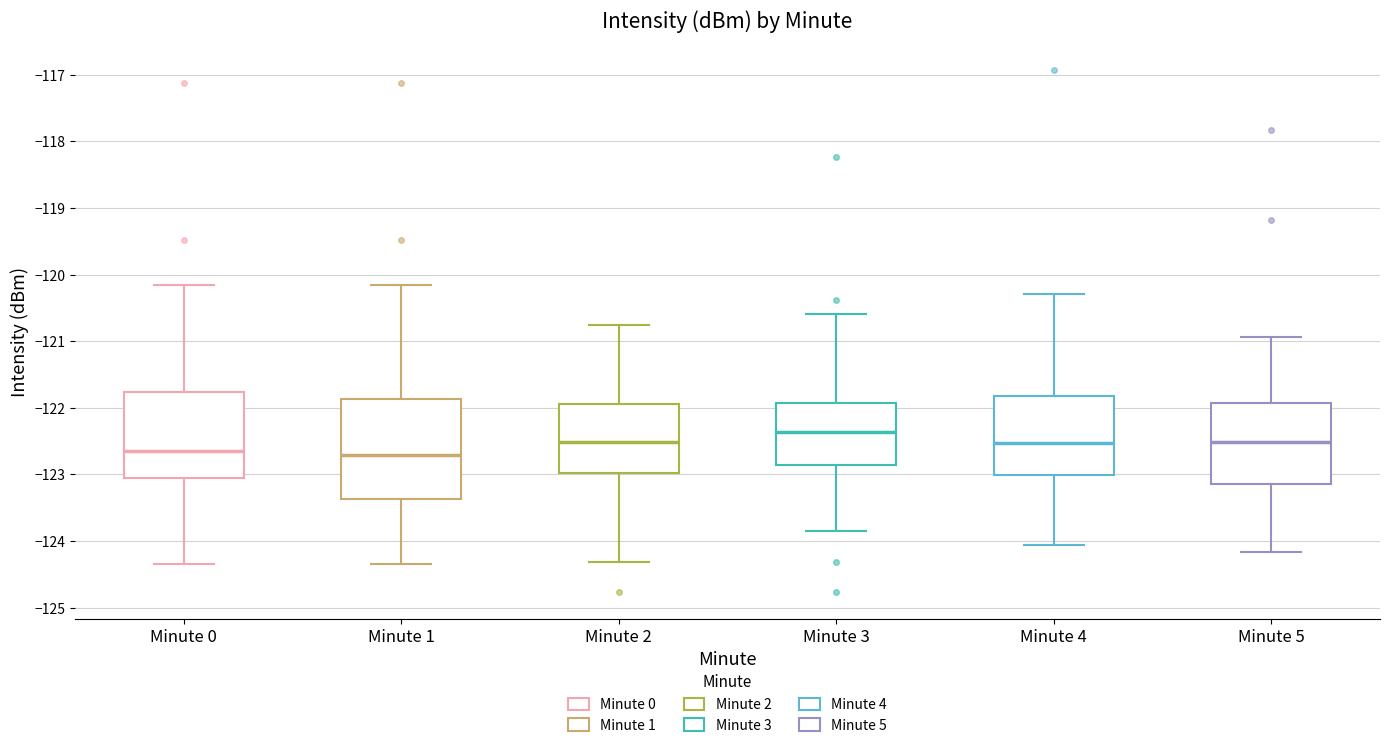

Which box is the tallest, from its lower edge to its upper edge?

Minute 1